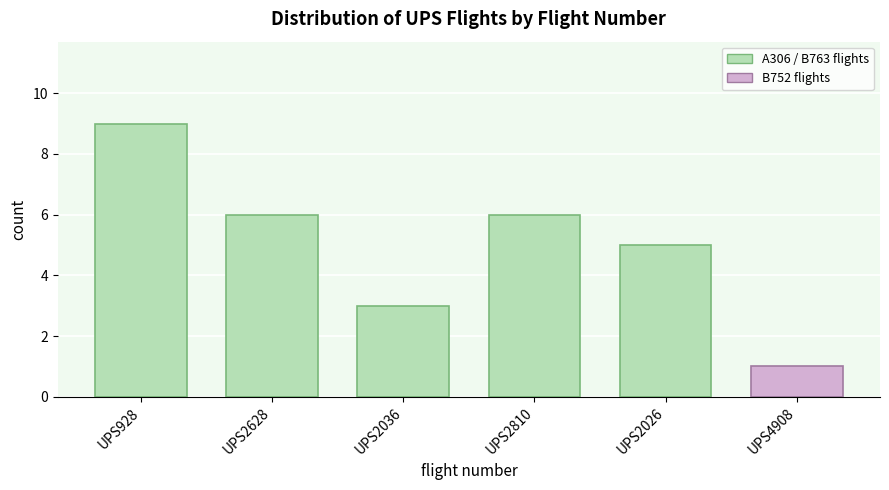

Reading left to right, what are all the values shown in this chart?

UPS928=9	UPS2628=6	UPS2036=3	UPS2810=6	UPS2026=5	UPS4908=1